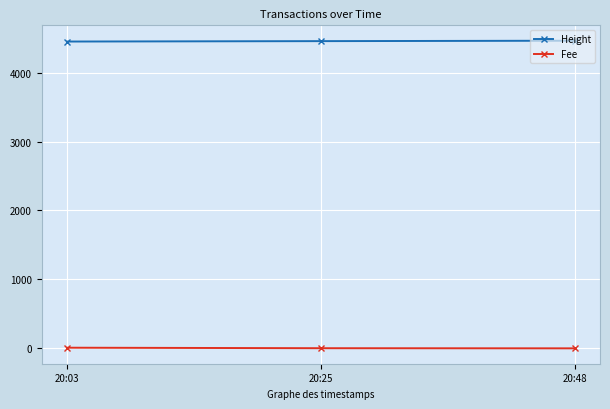

At how many categories does at least one series exceed 4281?

3